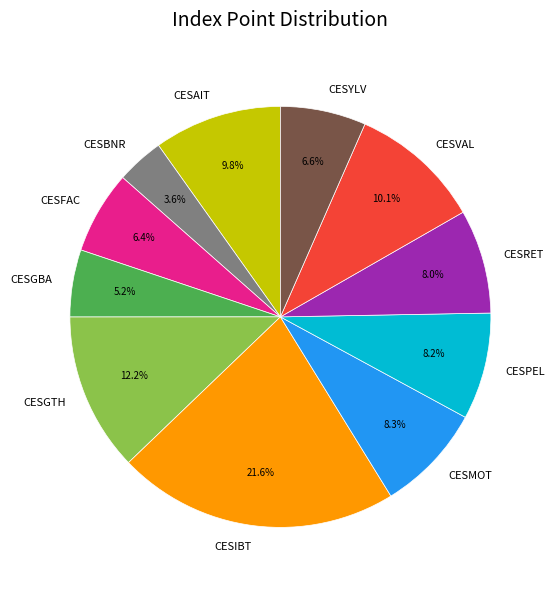

True or false: CESGTH accounts for 1% of the total.

False